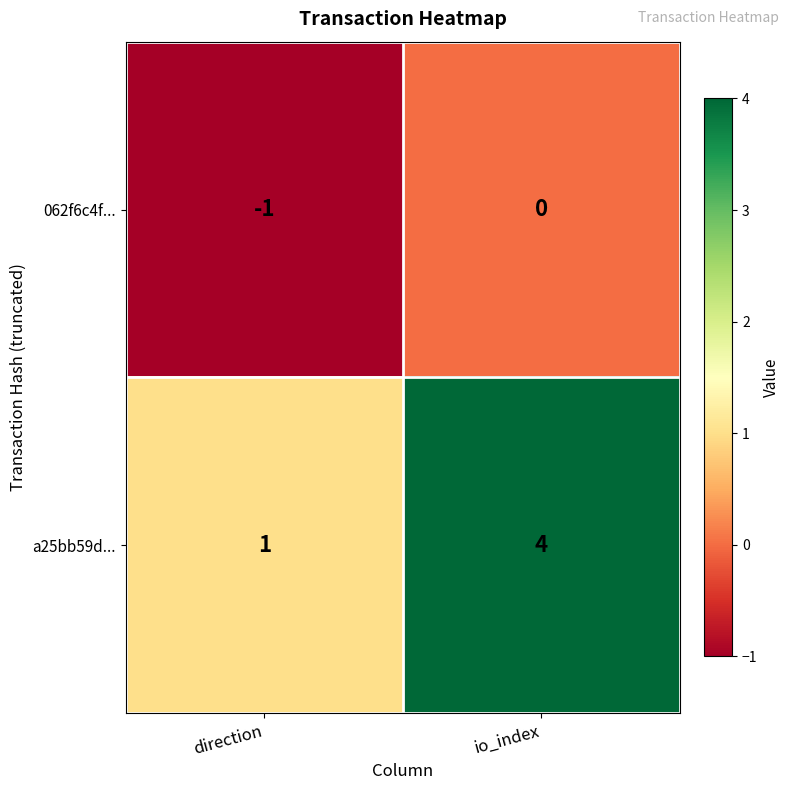

The 062f6c4f... series shows -2 at direction. True or false?

False